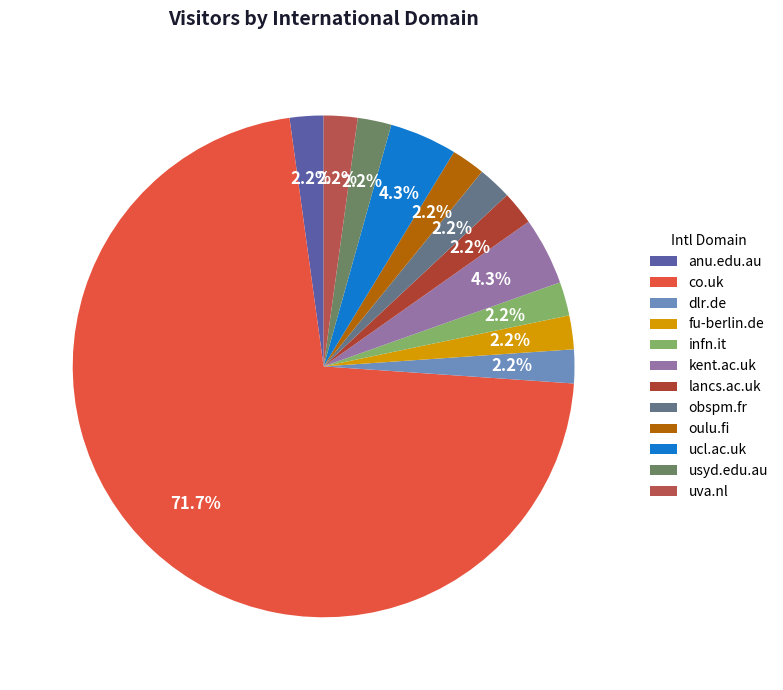

What portion of the pie excludes lancs.ac.uk?

97.8%